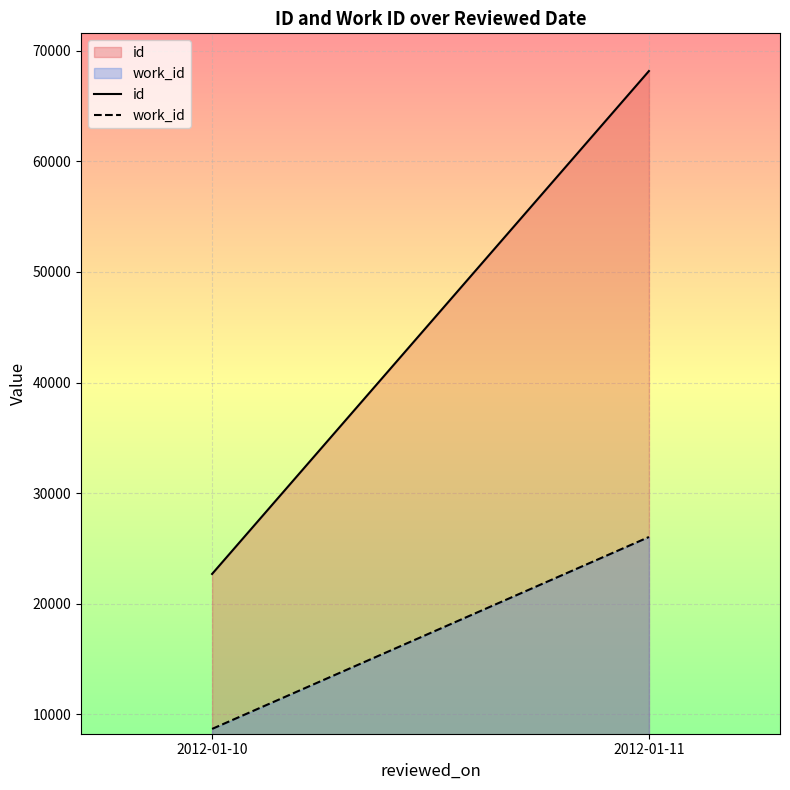

Count the number of categories in the chart.

2